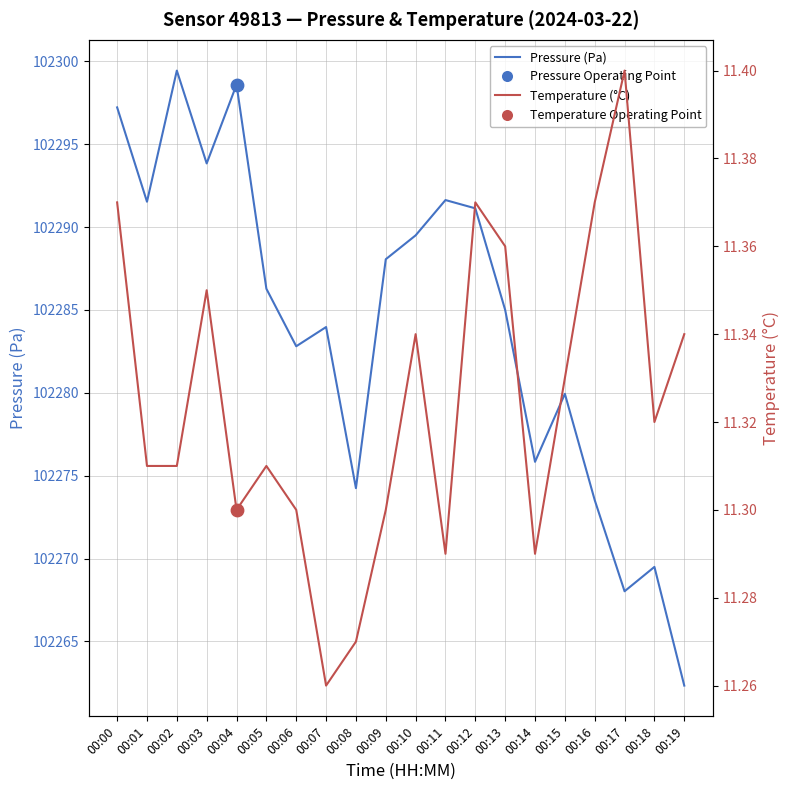

Which series has the largest total across all categories?

Pressure (Pa)